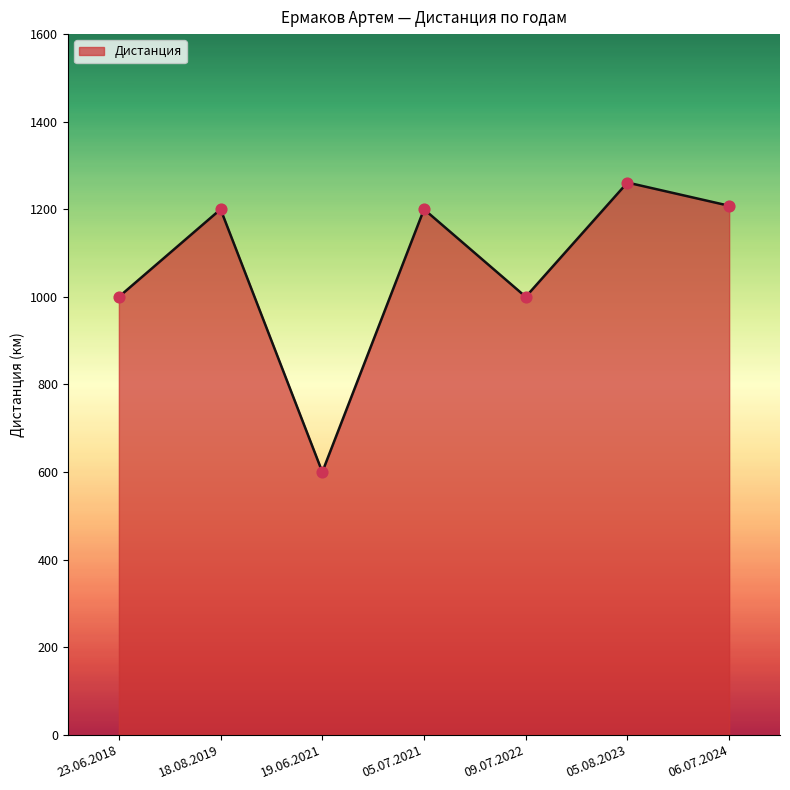

What is the ratio of the value at 23.06.2018 to the value at 18.08.2019?

0.8